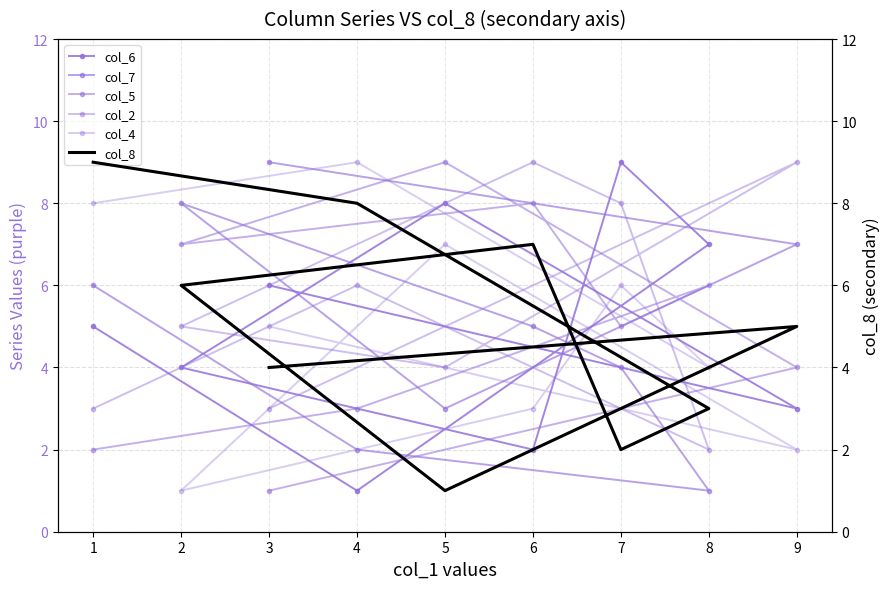

Is it true that col_4 equals 1 at 2?

True